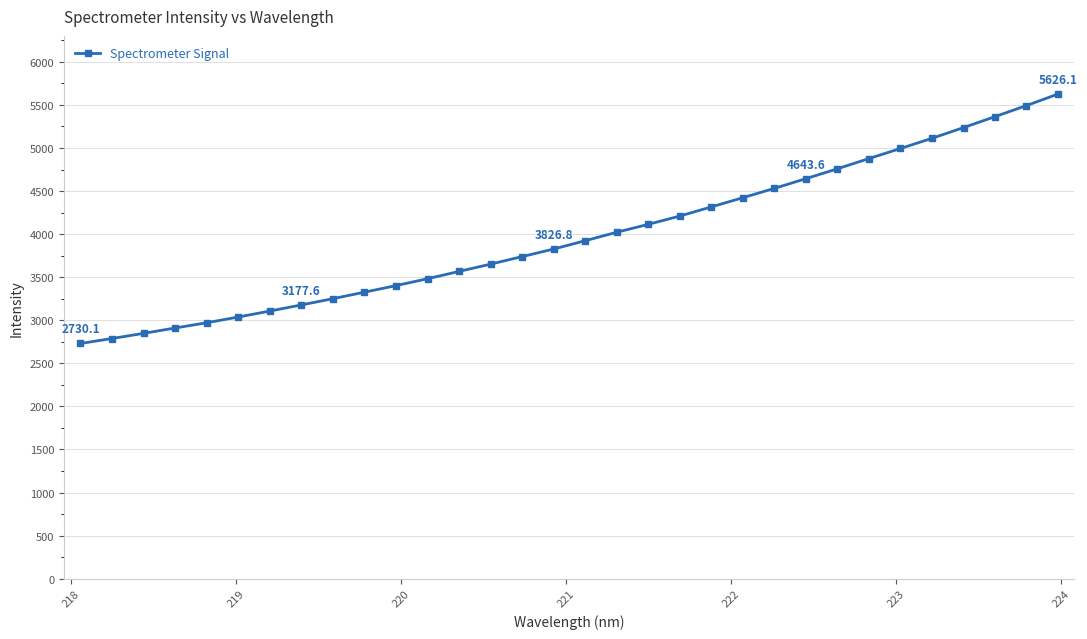

What is the difference between the second highest and second lowest values?

2704.5